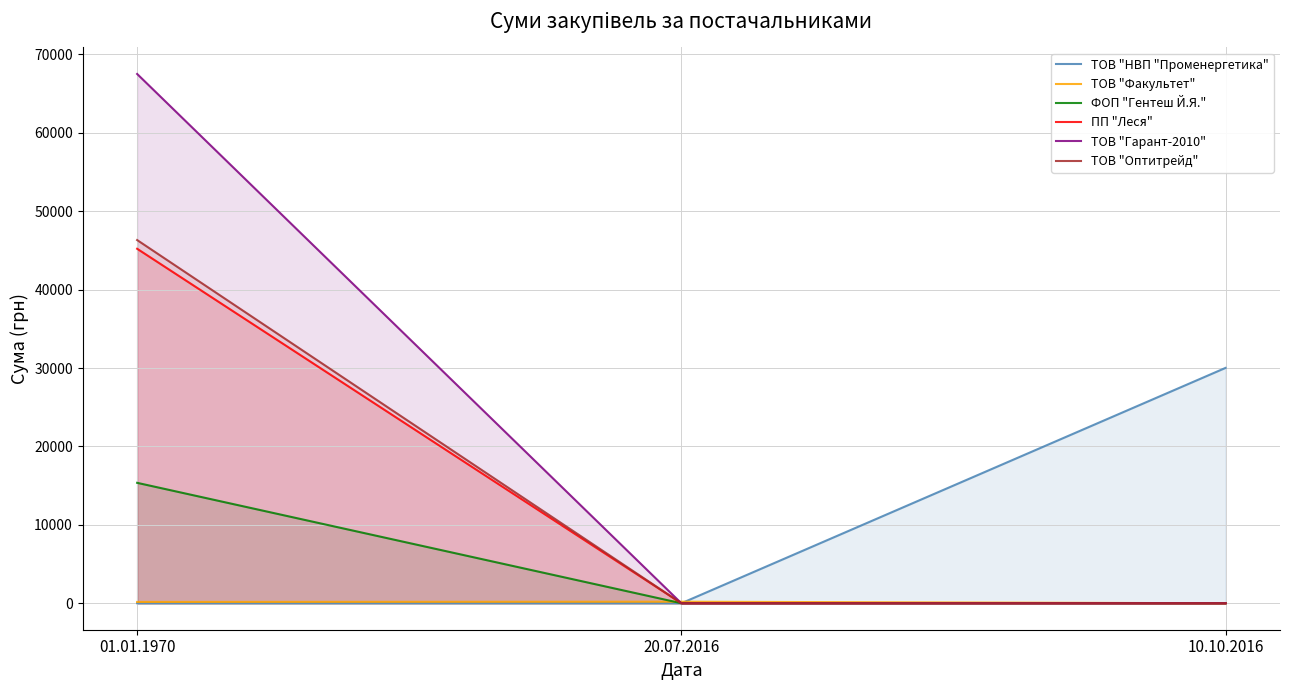

Rank the series at 20.07.2016 from lowest to highest value.

ТОВ "НВП "Променергетика", ФОП "Гентеш Й.Я.", ПП "Леся", ТОВ "Гарант-2010", ТОВ "Оптитрейд", ТОВ "Факультет"